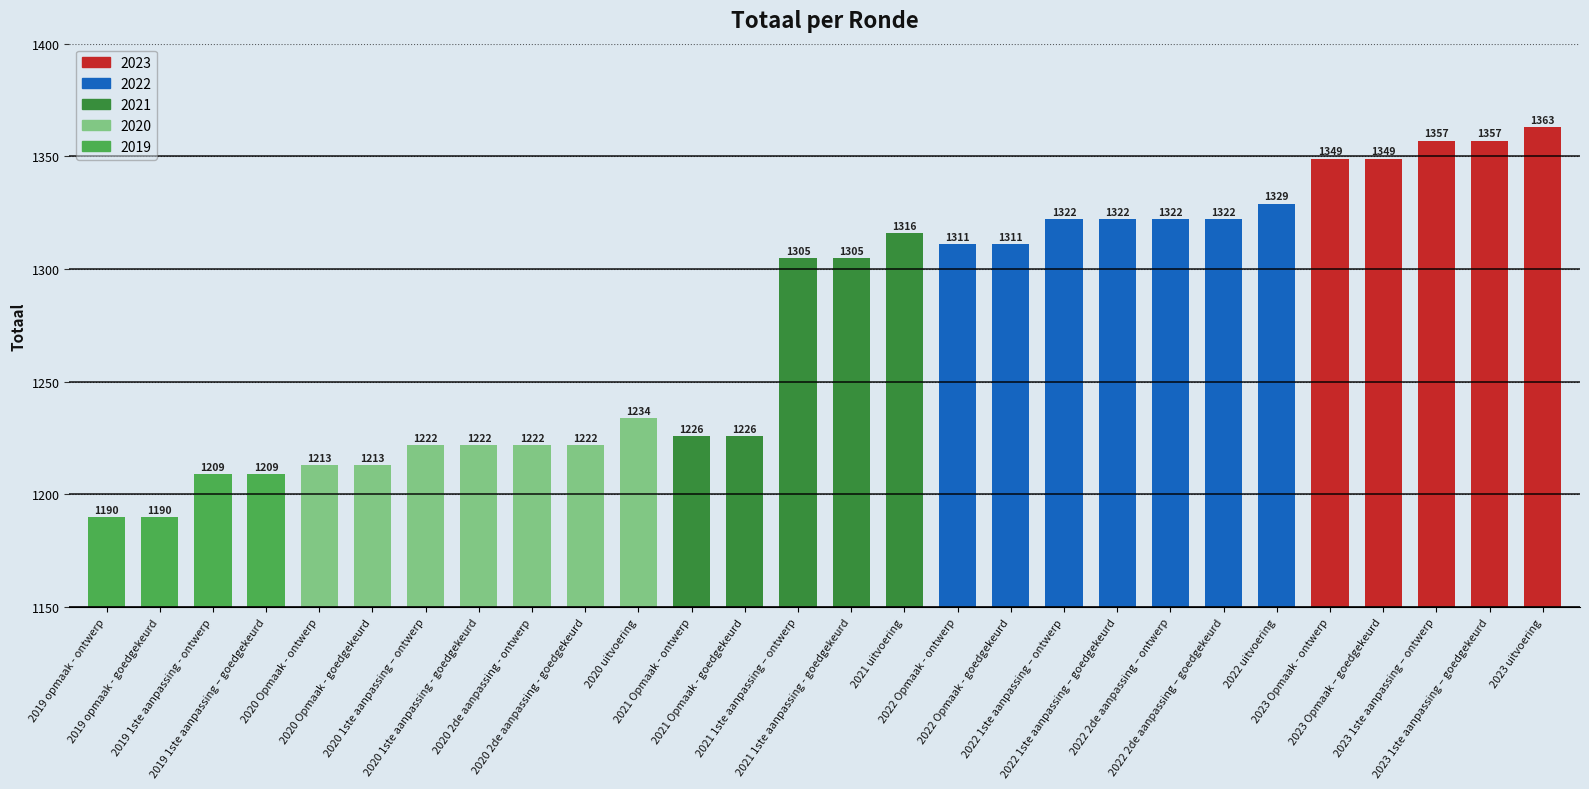

What is the sum of all values?

35738